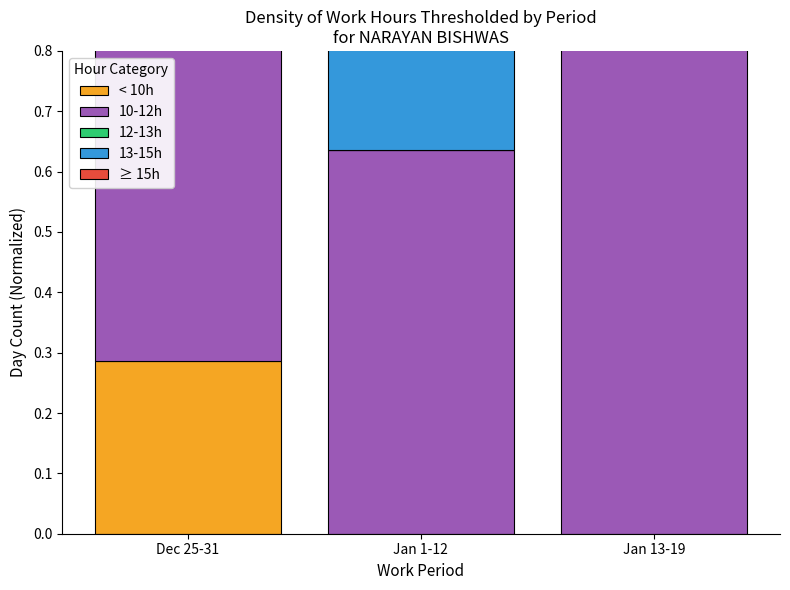

Is the value of 13-15h at Jan 1-12 greater than the value of 10-12h at Dec 25-31?

No